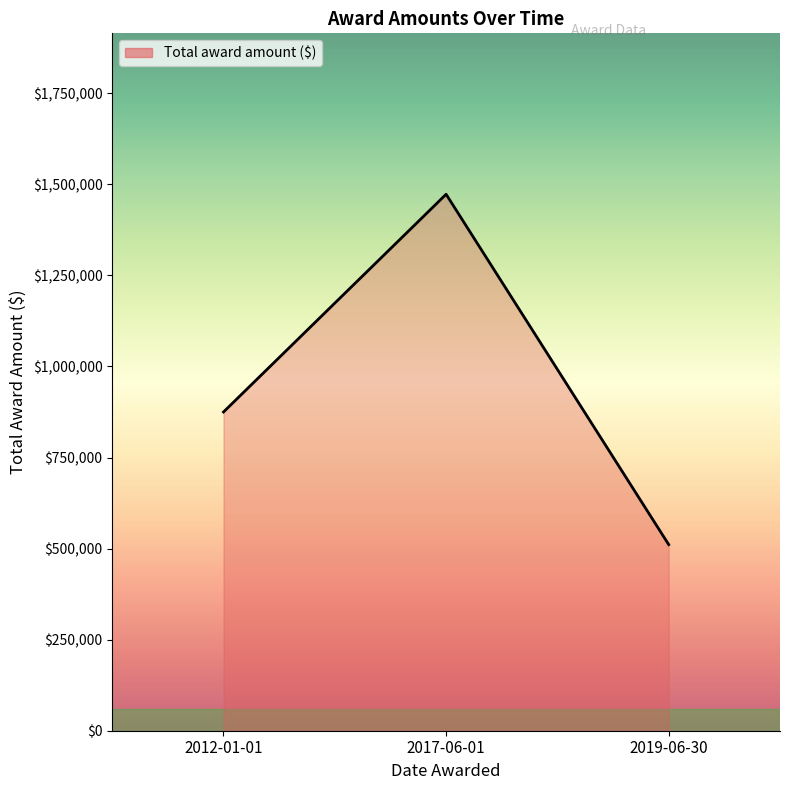

At which label is the value closest to 991845?

2012-01-01